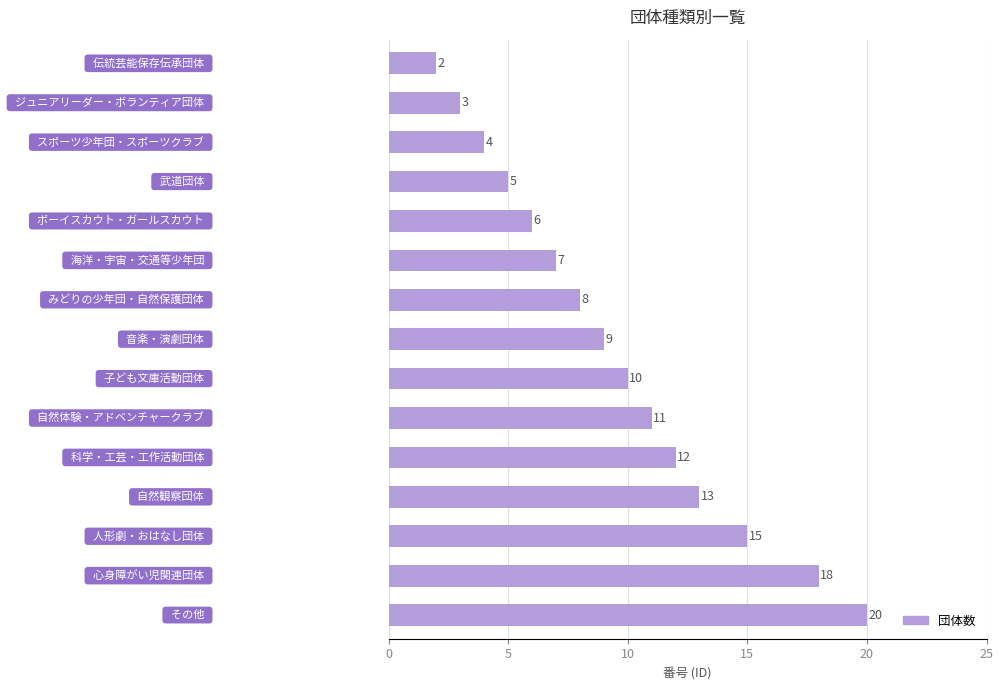

What is the maximum value shown in the chart?

20